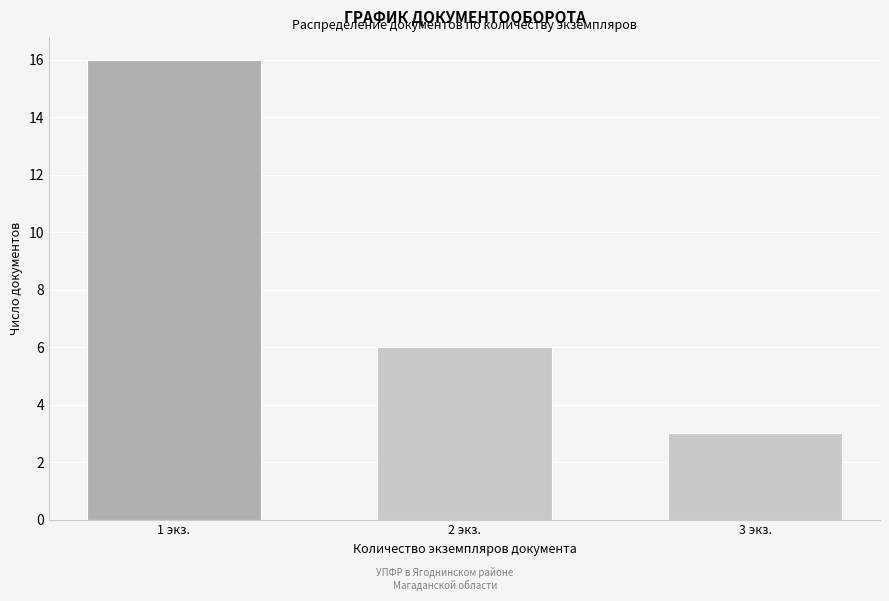

Reading right to left, transcribe all the data shown in this chart.

3	6	16